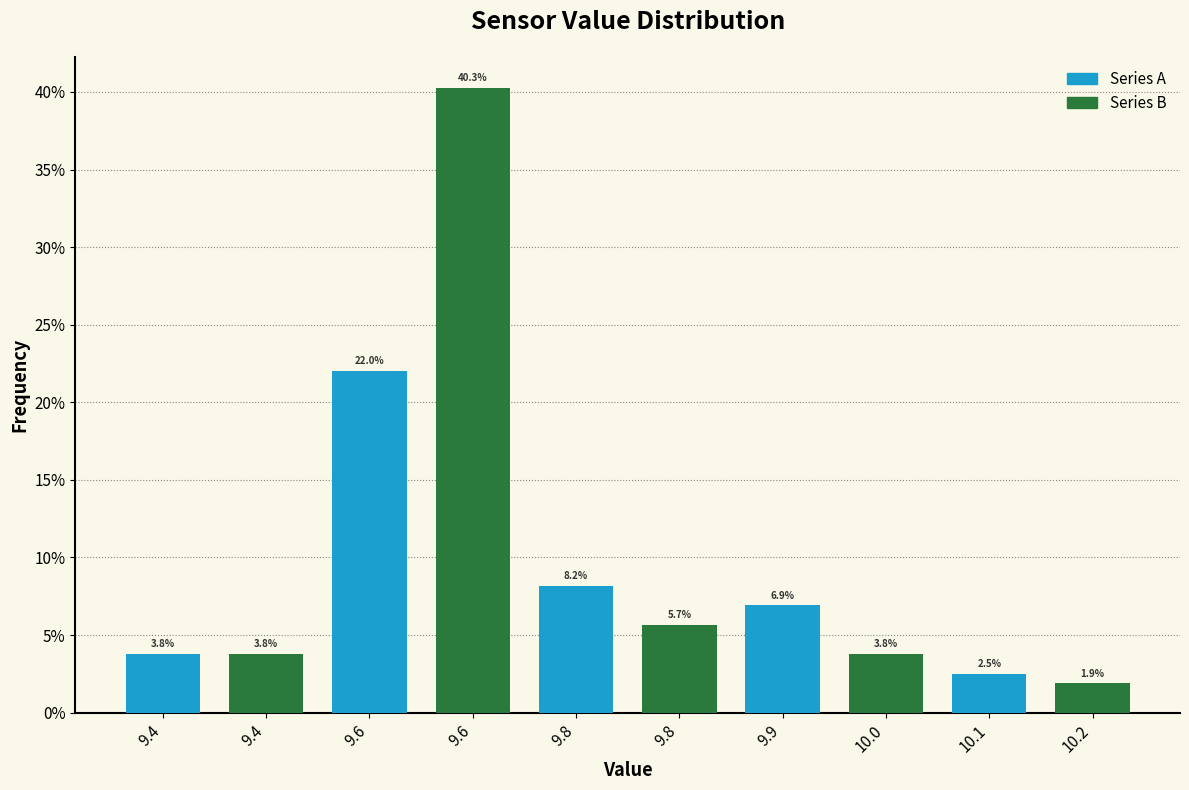

True or false: Series A has a value of 34.4 at 9.6.

False